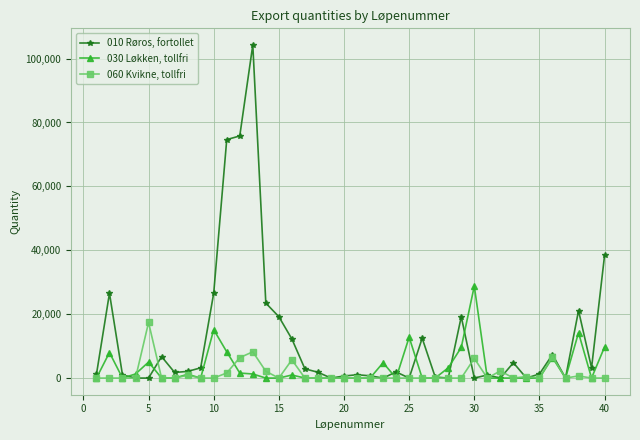

What is the maximum value shown in the chart?

104256